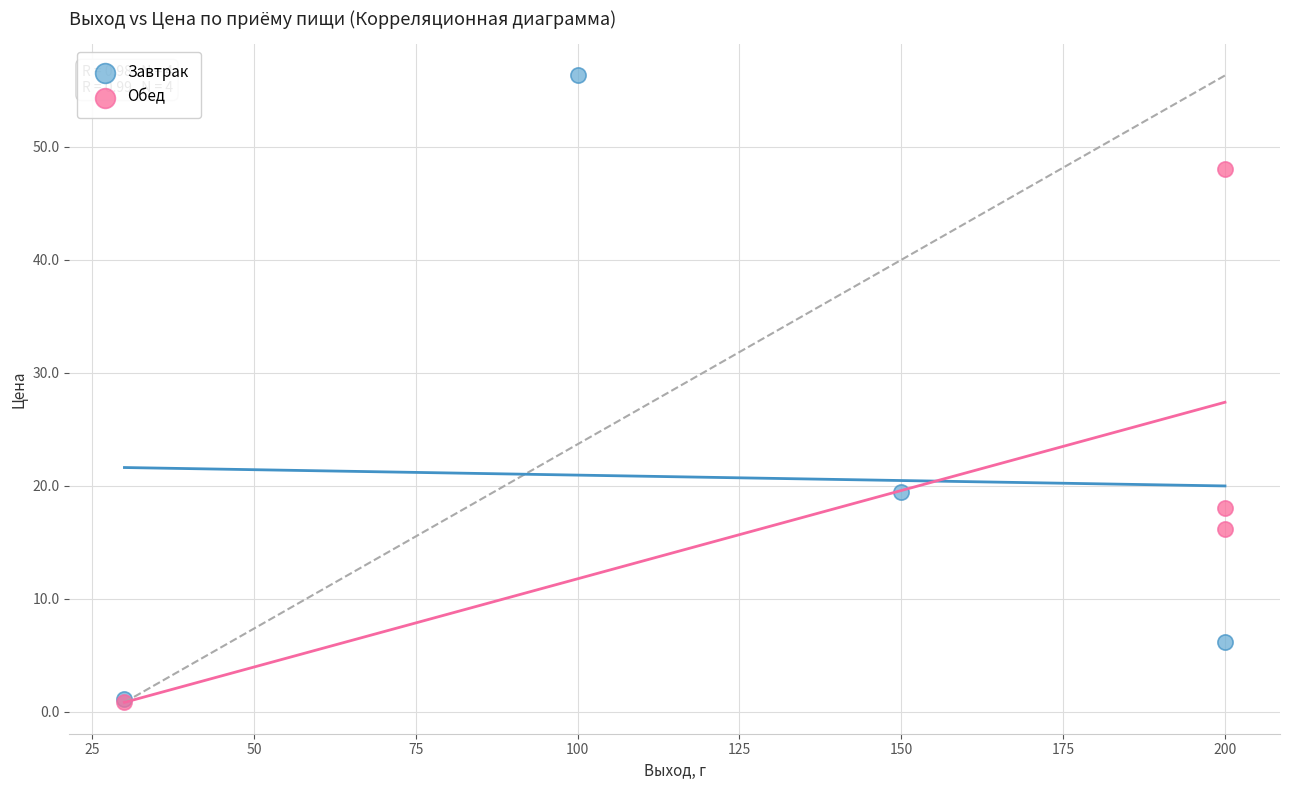

Which series has the largest Y range (max minus min)?

Завтрак